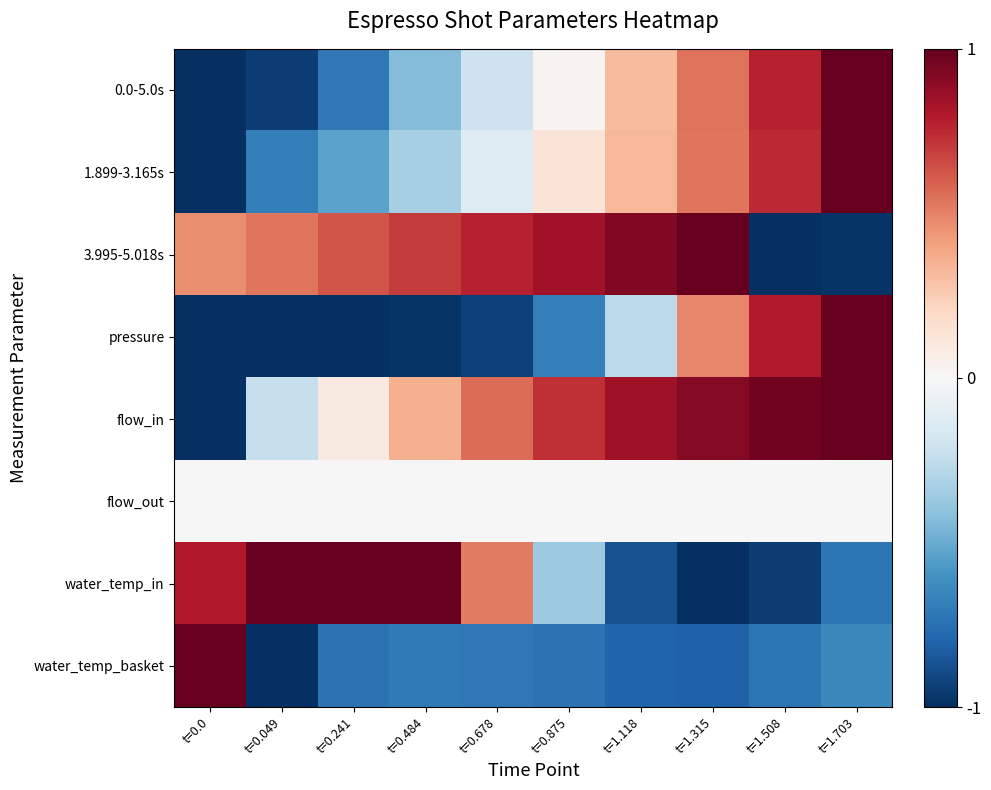

Reading left to right, what are all the values shown in this chart?

0.0-5.0s: t=0.0=-1.0	t=0.049=-0.9	t=0.241=-0.7	t=0.484=-0.4	t=0.678=-0.2	t=0.875=0.0	t=1.118=0.3	t=1.315=0.5	t=1.508=0.8	t=1.703=1.0
1.899-3.165s: t=0.0=-1.0	t=0.049=-0.7	t=0.241=-0.5	t=0.484=-0.3	t=0.678=-0.1	t=0.875=0.1	t=1.118=0.3	t=1.315=0.5	t=1.508=0.7	t=1.703=1.0
3.995-5.018s: t=0.0=0.5	t=0.049=0.5	t=0.241=0.6	t=0.484=0.7	t=0.678=0.8	t=0.875=0.8	t=1.118=0.9	t=1.315=1.0	t=1.508=-1.0	t=1.703=-1.0
pressure: t=0.0=-1.0	t=0.049=-1.0	t=0.241=-1.0	t=0.484=-1.0	t=0.678=-0.9	t=0.875=-0.7	t=1.118=-0.3	t=1.315=0.5	t=1.508=0.8	t=1.703=1.0
flow_in: t=0.0=-1.0	t=0.049=-0.2	t=0.241=0.1	t=0.484=0.4	t=0.678=0.6	t=0.875=0.7	t=1.118=0.9	t=1.315=0.9	t=1.508=1.0	t=1.703=1.0
flow_out: t=0.0=0.0	t=0.049=0.0	t=0.241=0.0	t=0.484=0.0	t=0.678=0.0	t=0.875=0.0	t=1.118=0.0	t=1.315=0.0	t=1.508=0.0	t=1.703=0.0
water_temp_in: t=0.0=0.8	t=0.049=1.0	t=0.241=1.0	t=0.484=1.0	t=0.678=0.5	t=0.875=-0.4	t=1.118=-0.9	t=1.315=-1.0	t=1.508=-1.0	t=1.703=-0.7
water_temp_basket: t=0.0=1.0	t=0.049=-1.0	t=0.241=-0.7	t=0.484=-0.7	t=0.678=-0.7	t=0.875=-0.7	t=1.118=-0.8	t=1.315=-0.8	t=1.508=-0.7	t=1.703=-0.6